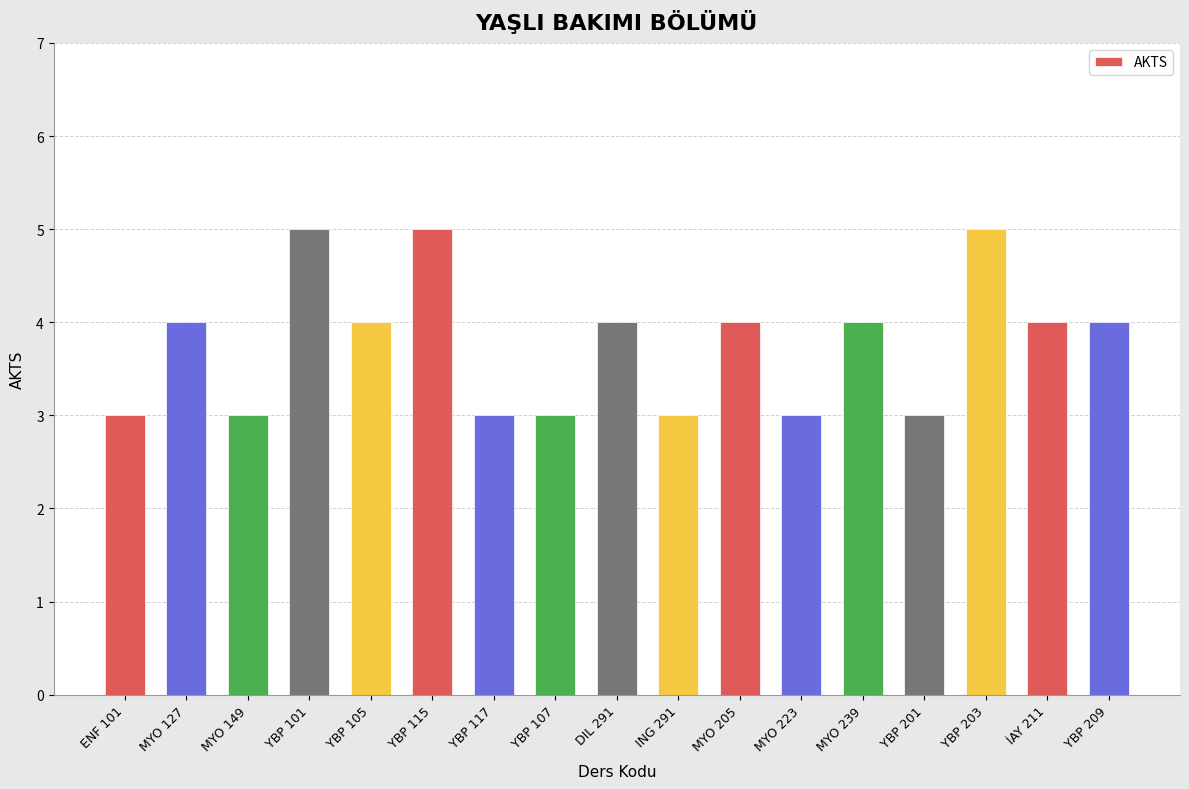

Is it true that the value at YBP 101 is 8?

False